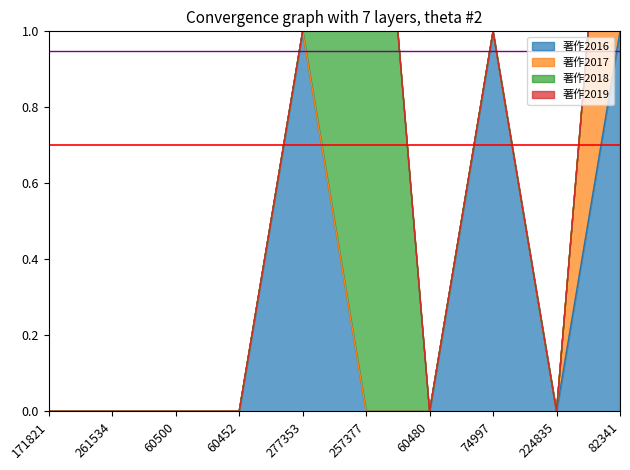

True or false: 著作2018 and 著作2016 intersect in this chart.

True